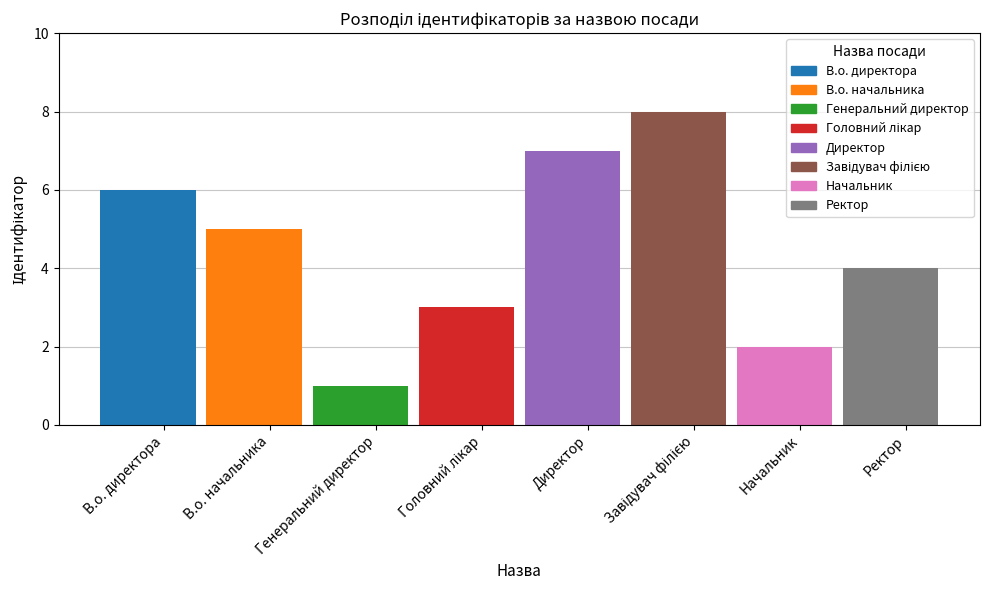

Rank the categories by value from lowest to highest.

Генеральний директор, Начальник, Головний лікар, Ректор, В.о. начальника, В.о. директора, Директор, Завідувач філією